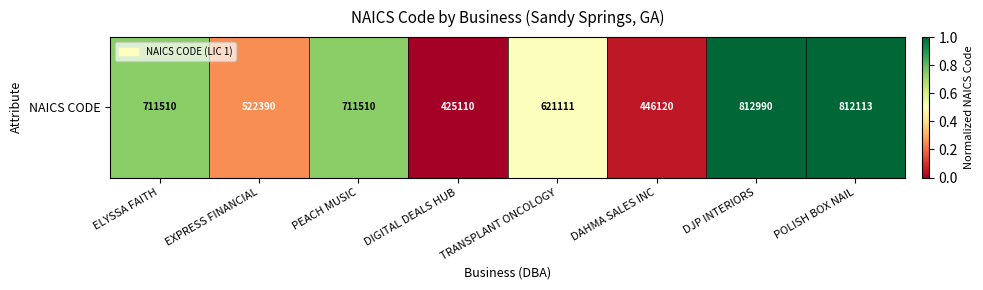

How many values are above zero?

7